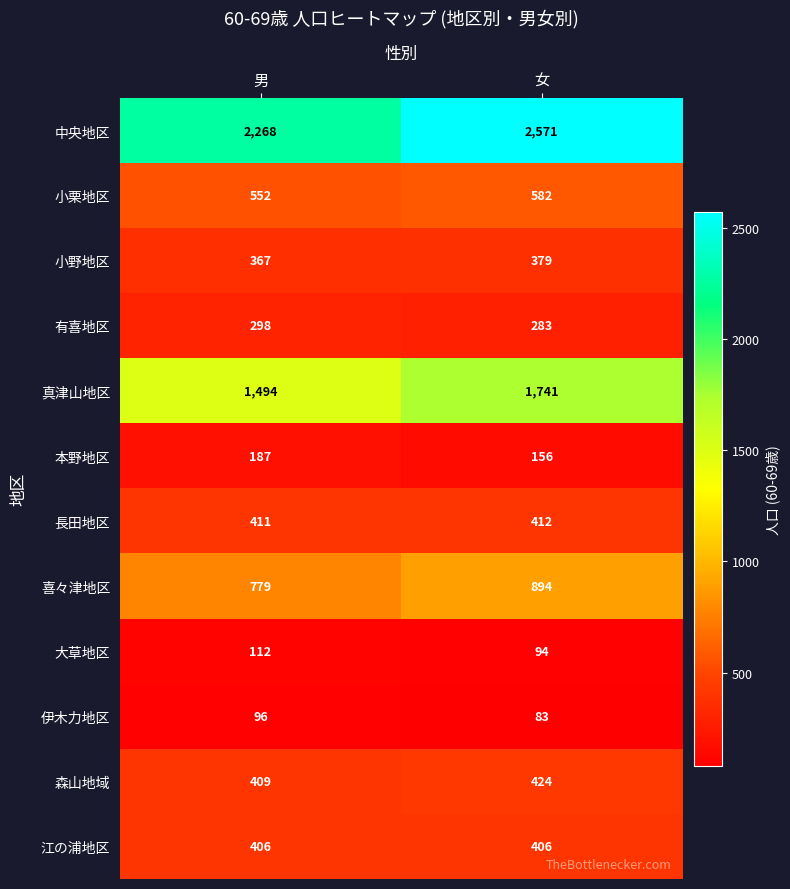

How many values in the 森山地域 series are below 424?

1